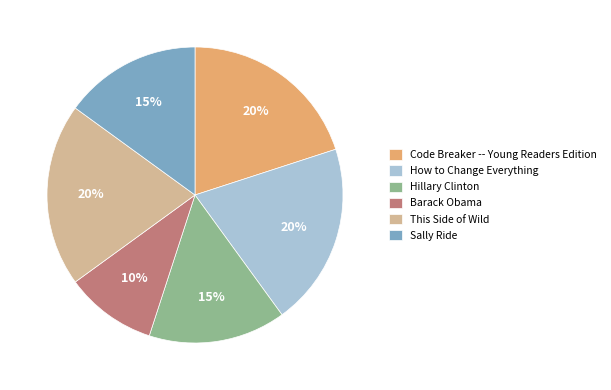

Does Barack Obama account for over 50% of the chart?

No